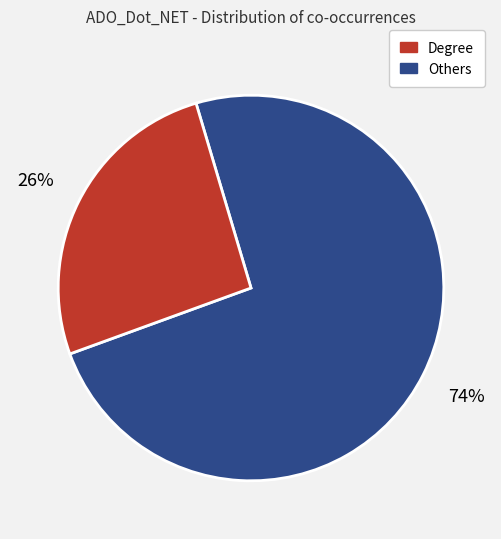

Is there a majority slice in this chart?

Yes